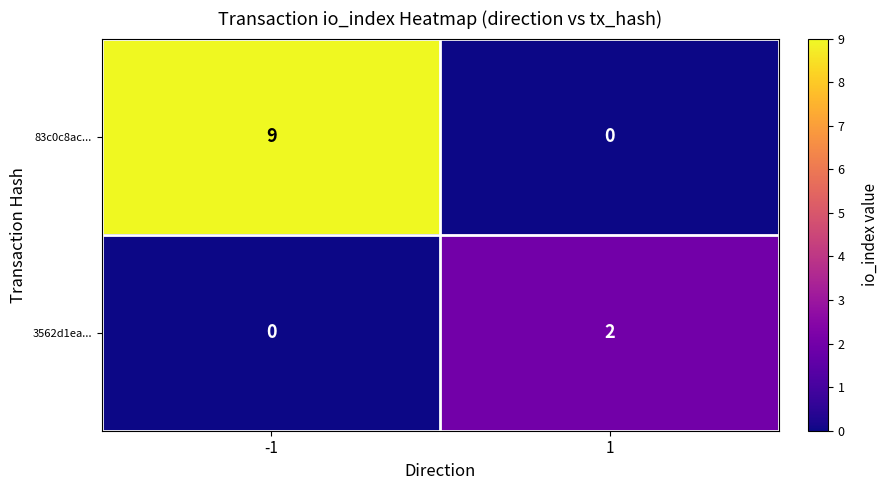

What is the sum of the 83c0c8ac... values at 1 and -1?

9